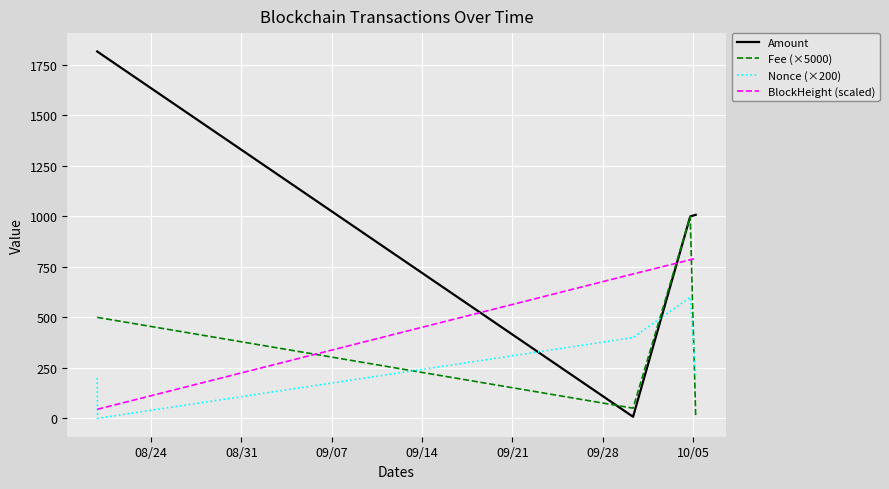

Which series ends up on top after the final intersection of Amount and Nonce (×200)?

Amount